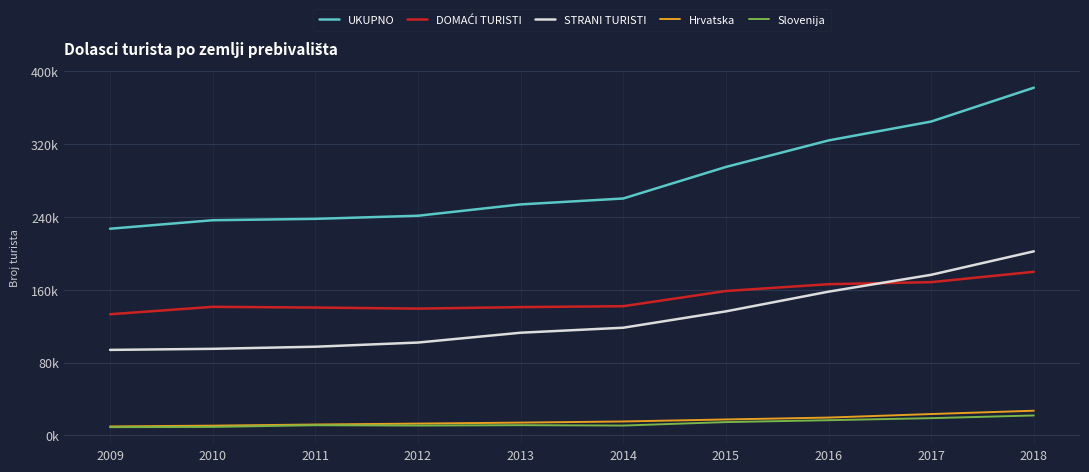

True or false: DOMAĆI TURISTI and Hrvatska intersect in this chart.

False